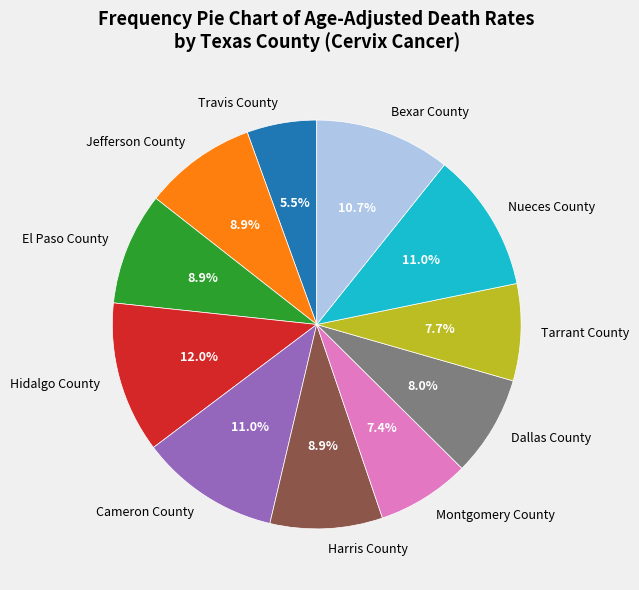

To the nearest percent, what portion does Hidalgo County represent?

12%